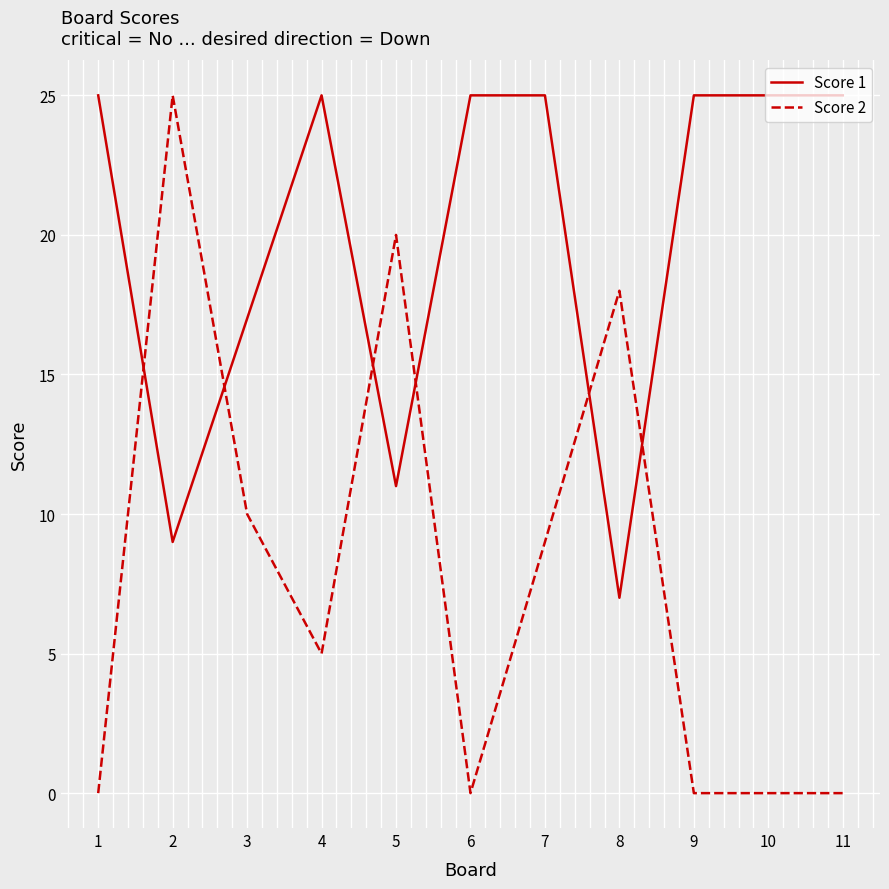

Between which two adjacent categories do Score 2 and Score 1 first intersect?

1 and 2